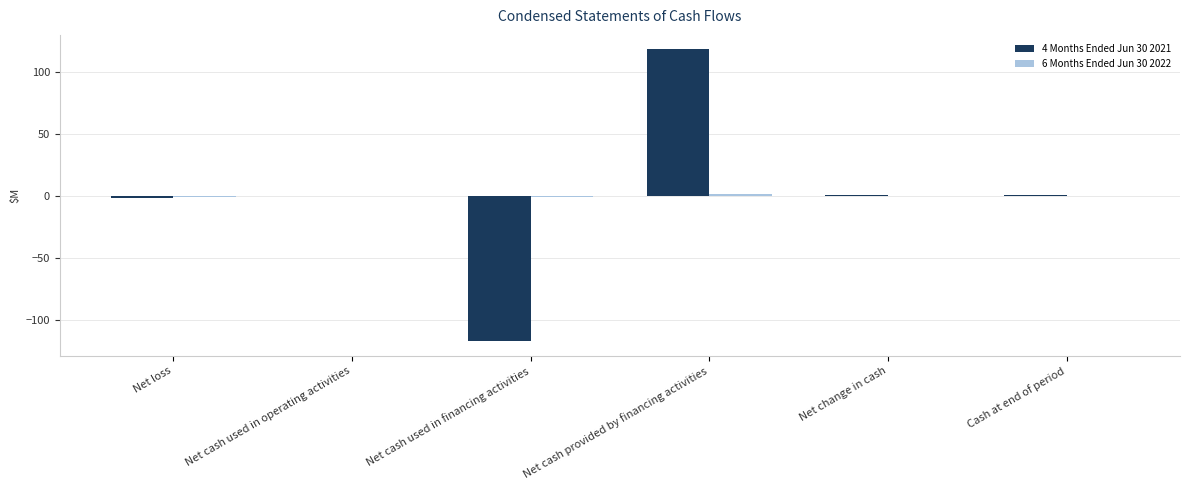

Which category has the highest value in the 4 Months Ended Jun 30 2021 series?

Net cash provided by financing activities